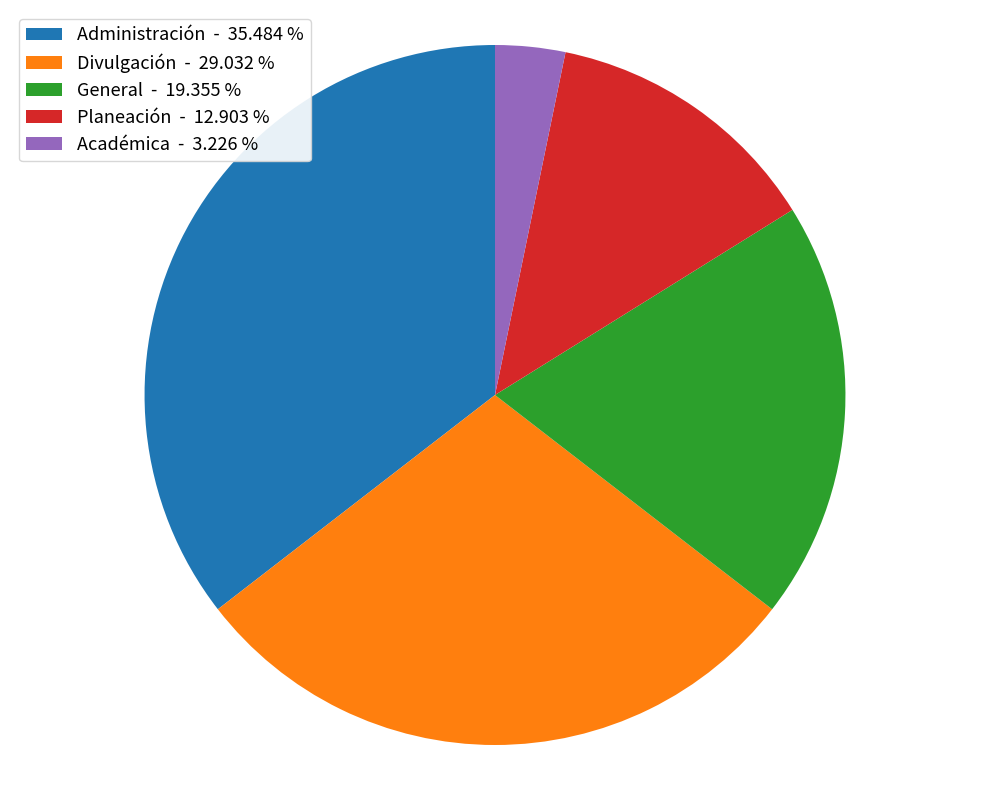

How many slices are in this pie chart?

5